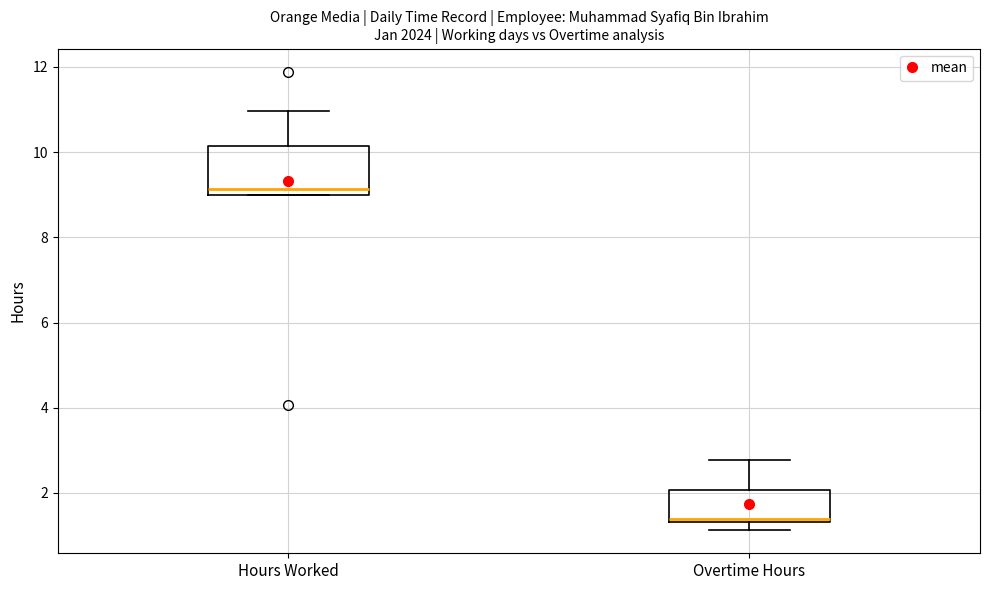

Reading left to right, transcribe this box plot: for each box, give where its median line is, the range the box spans, and where its two whiskers end, as read against the y-axis. The values are not printed on the chart, so give them approximately, as read against the axis.

Hours Worked: median 9.2, box 9.0 to 10.2, whiskers 9.0 to 11.0
Overtime Hours: median 1.4, box 1.4 to 2.0, whiskers 1.2 to 2.8